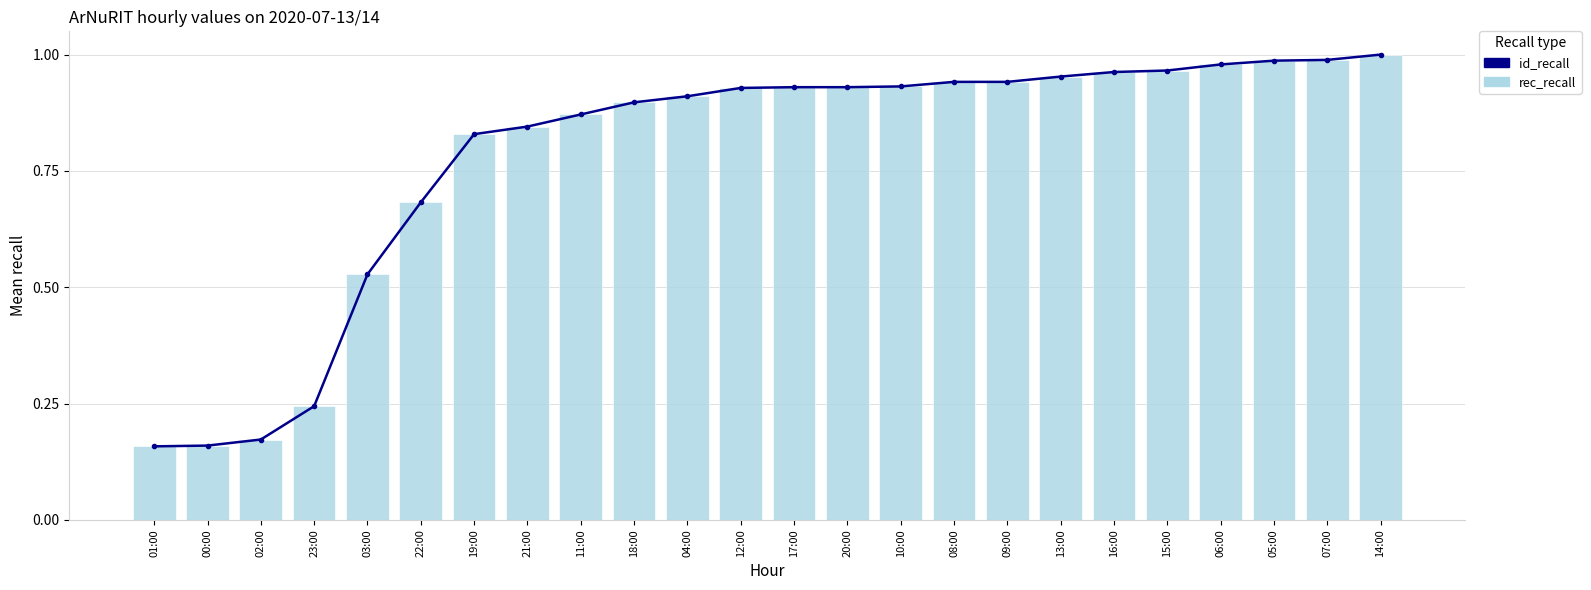

What is the maximum value shown in the chart?

1.0